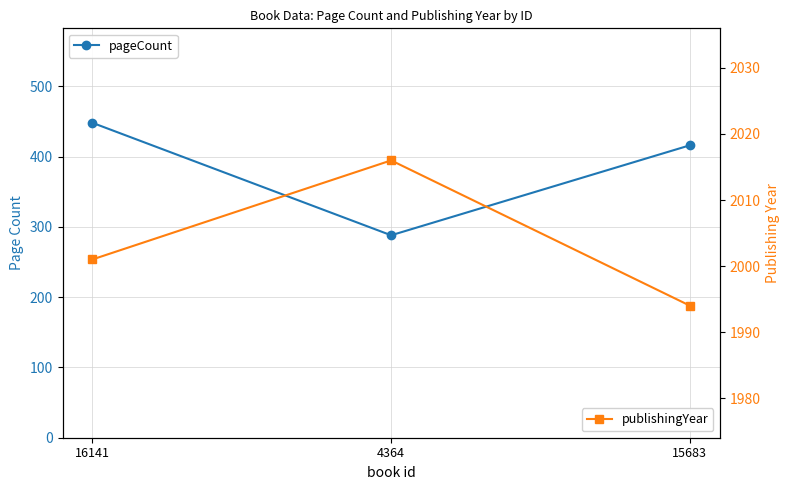

What is the sum of all publishingYear values?

6011